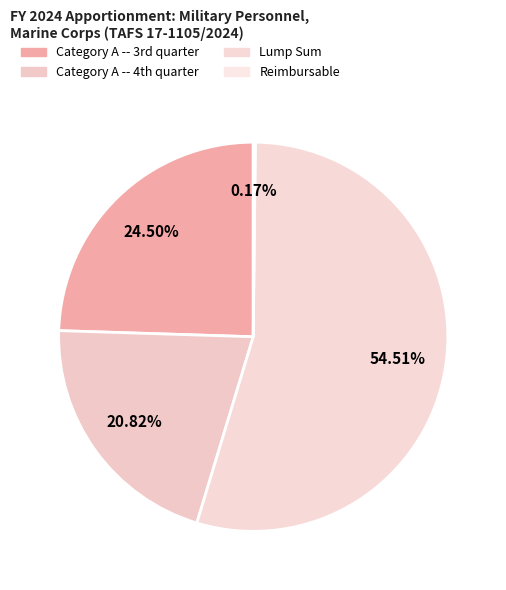

How many slices are in this pie chart?

4